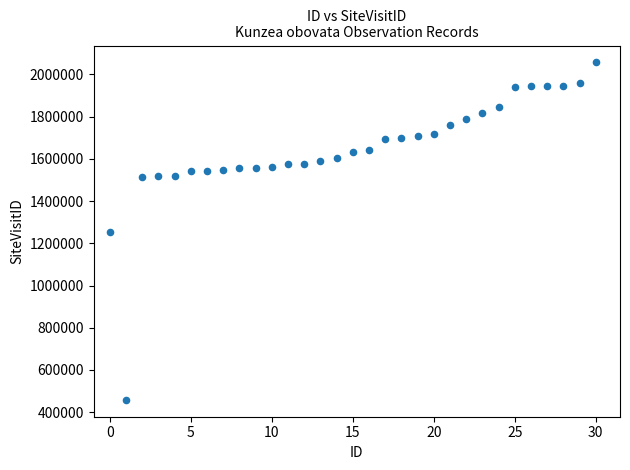

How many points are shown in the scatter plot?

31